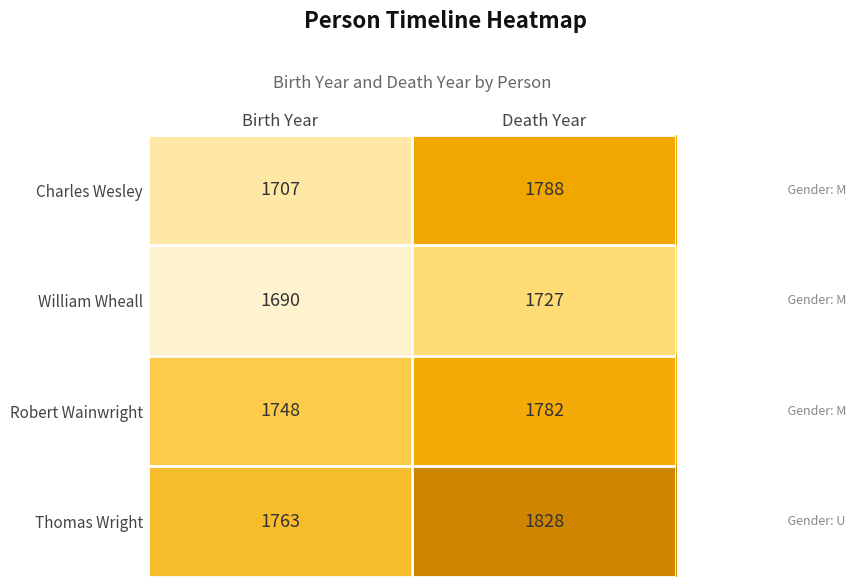

Is it true that Charles Wesley equals 1788 at Death Year?

True